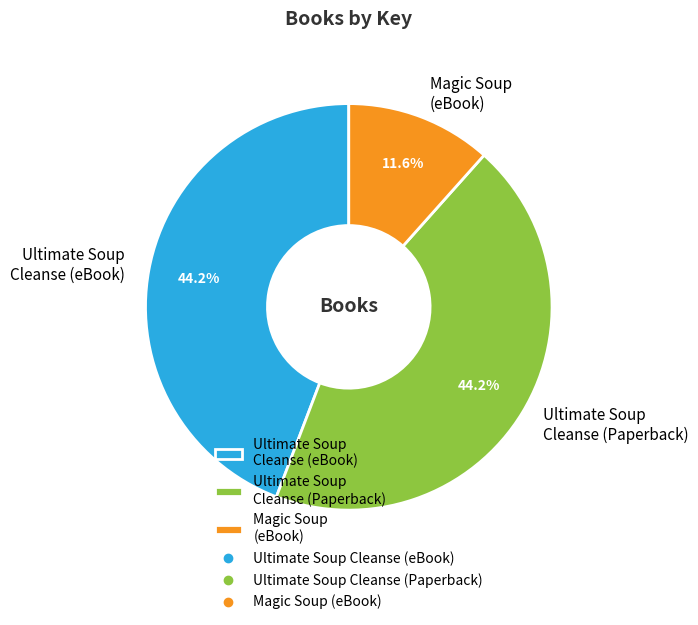

To the nearest percent, what is the average slice percentage?

33%